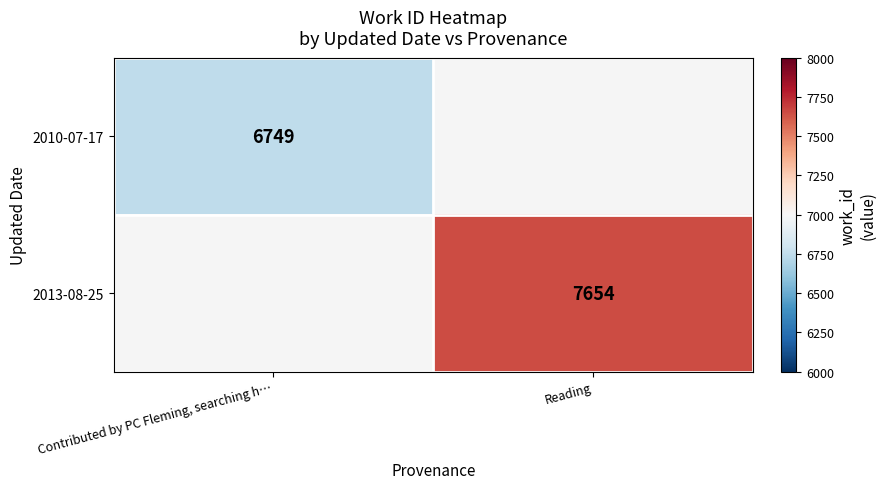

The 2010-07-17 series shows 6749 at Contributed by PC Fleming, searching h…. True or false?

True